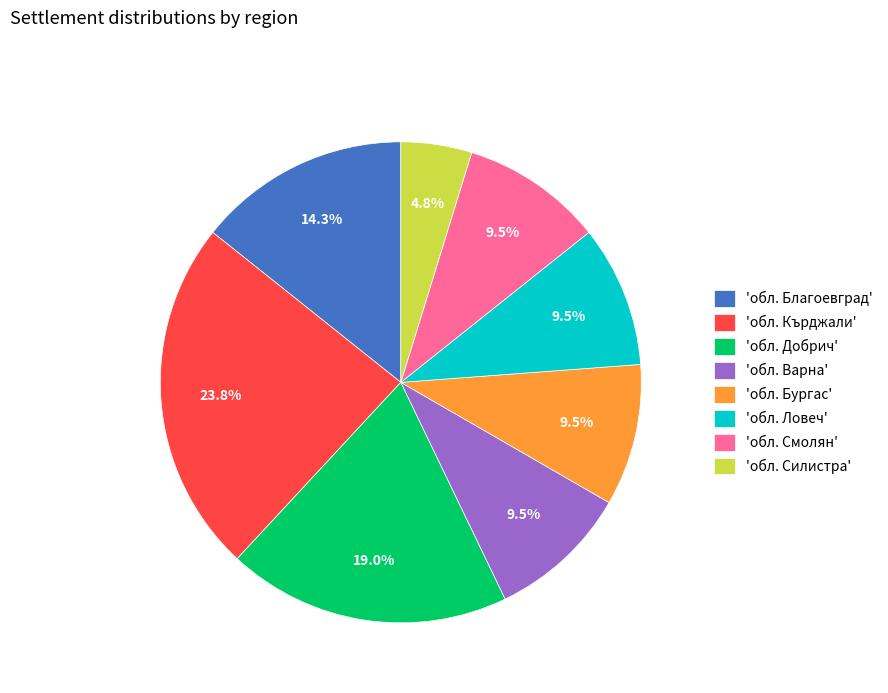

Between 'обл. Варна' and 'обл. Добрич', which is larger?

'обл. Добрич'